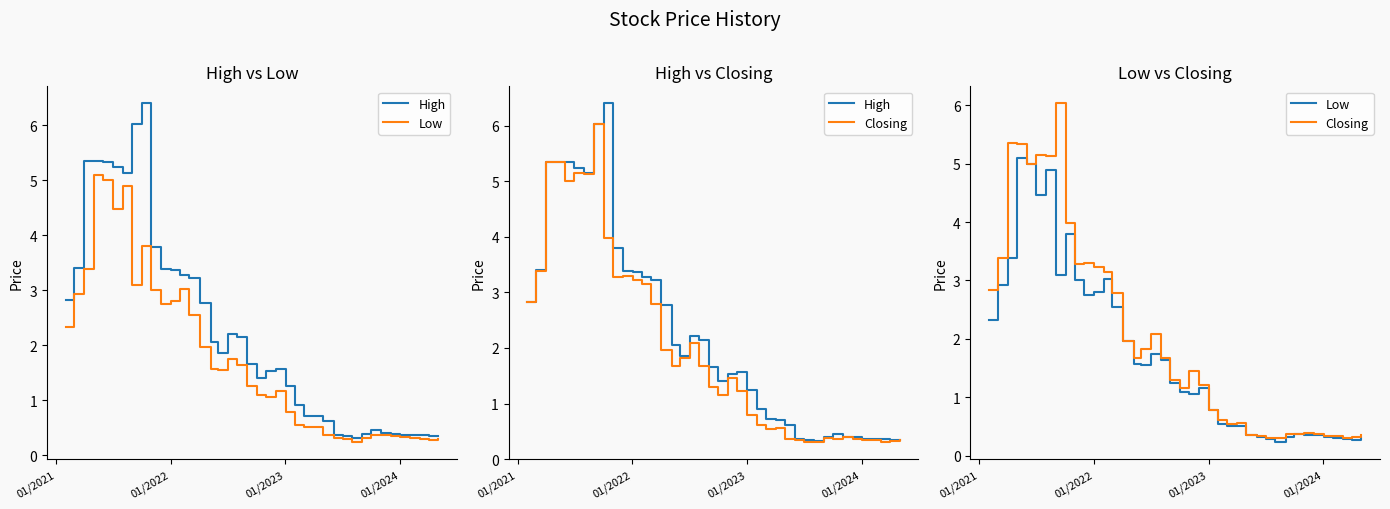

Count the number of data series in this chart.

3